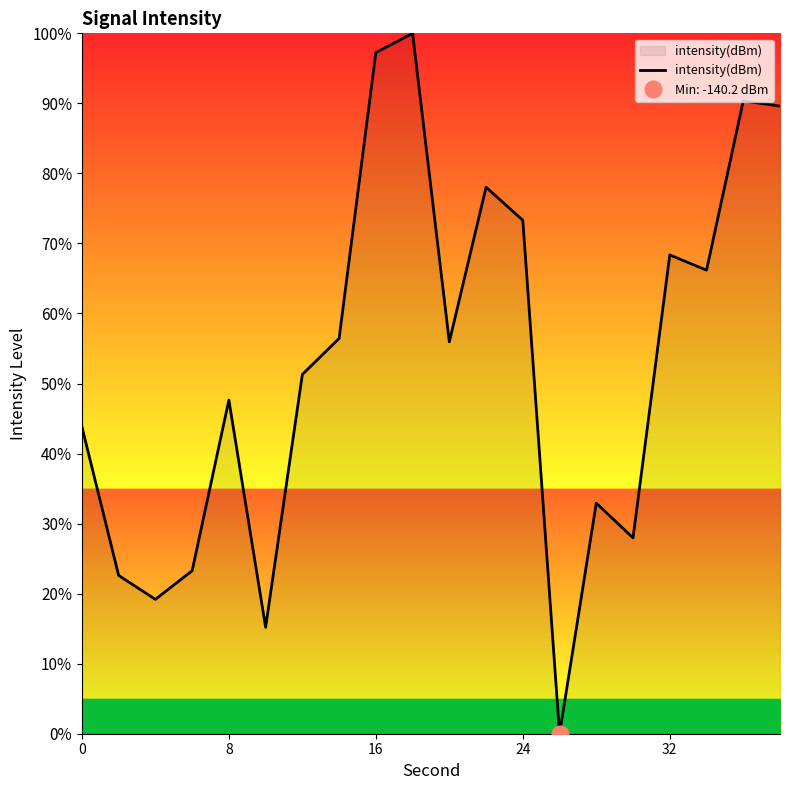

How many data points does each series have?

20